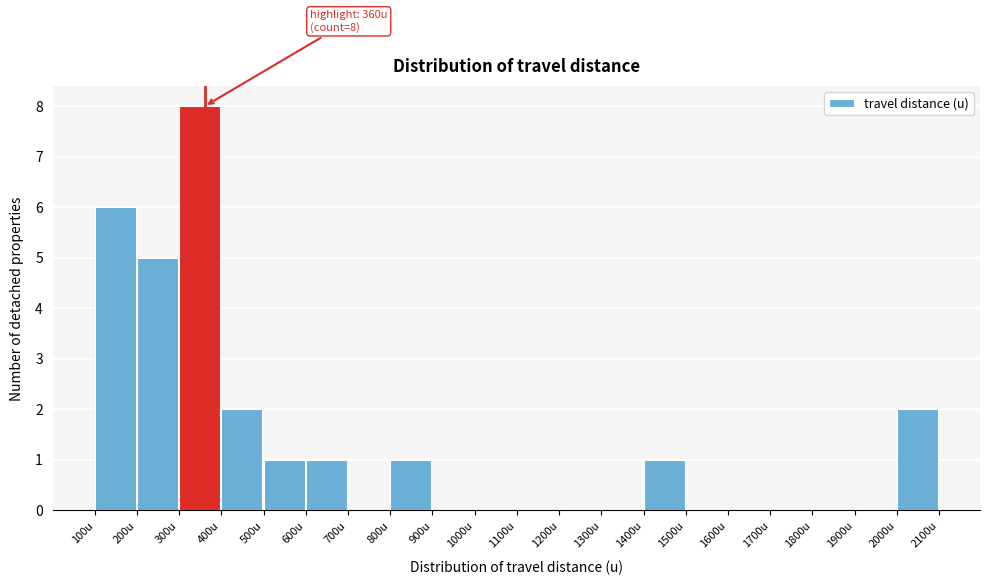

Over which range of the x-axis is the bar tallest?

300 to 400